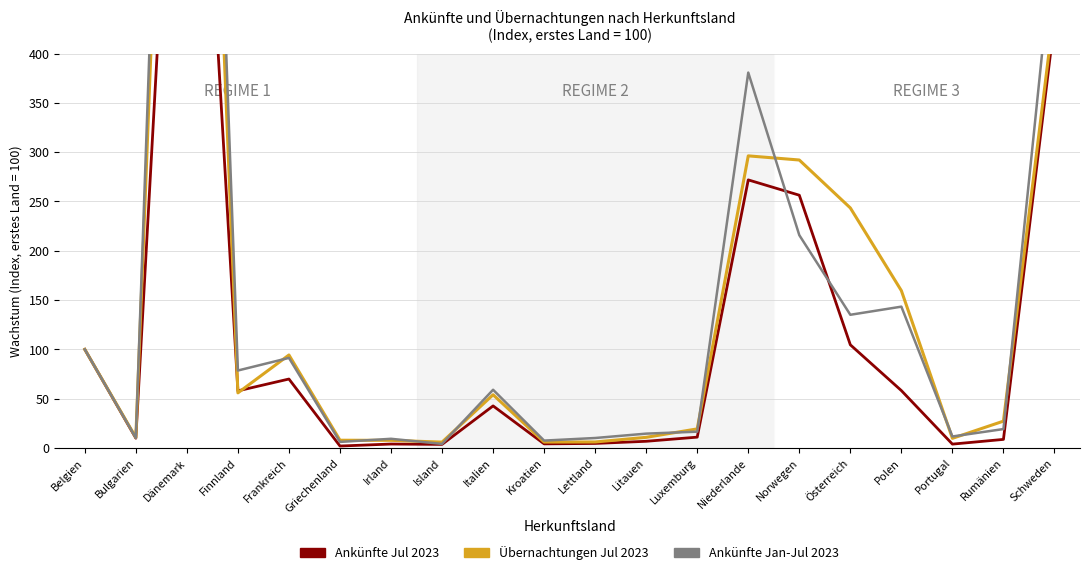

True or false: Übernachtungen Jul 2023 has more than 0 points higher than both neighbors.

True